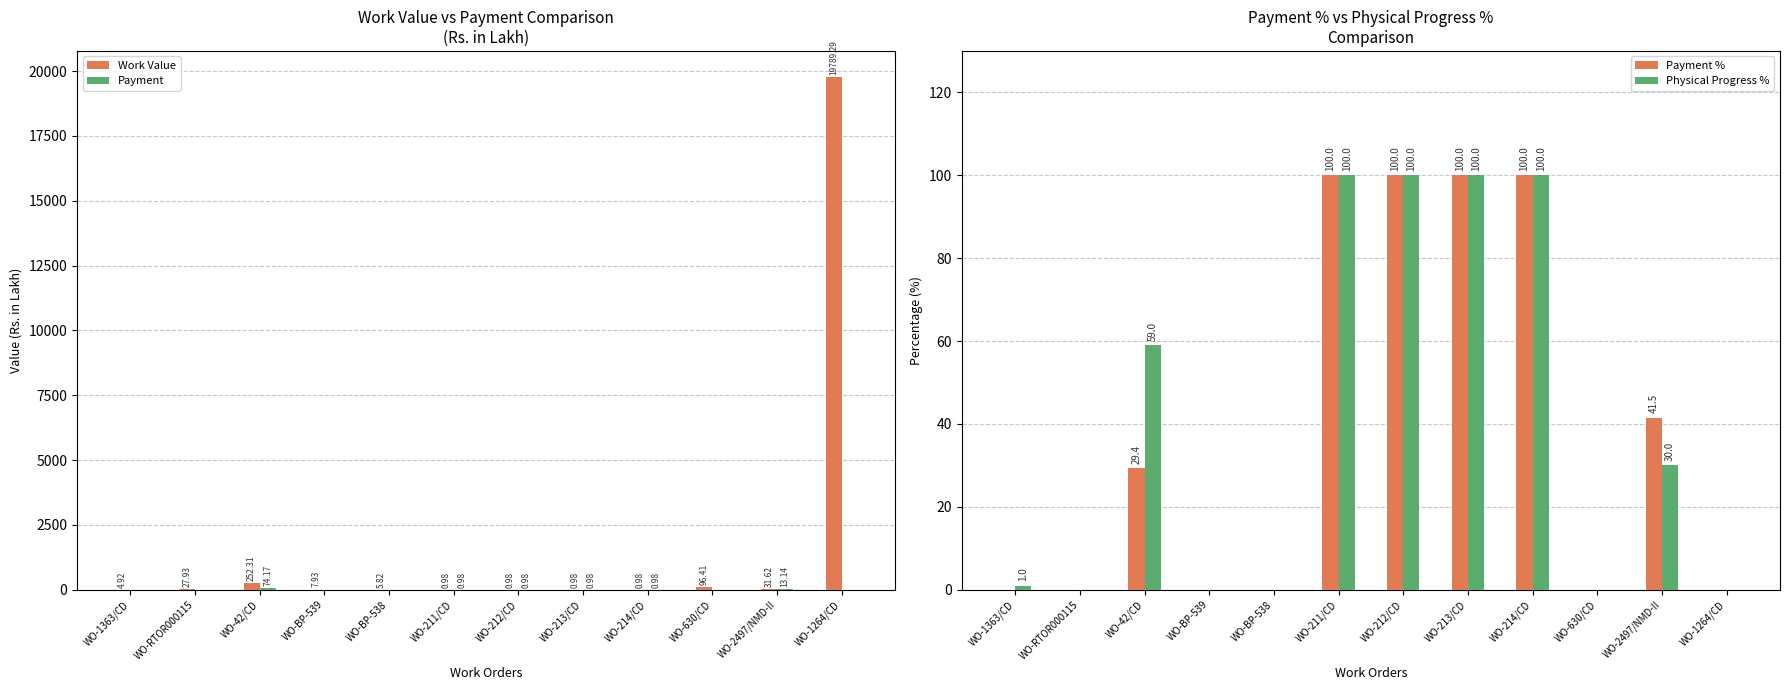

Which series has the widest spread of values?

Work Value